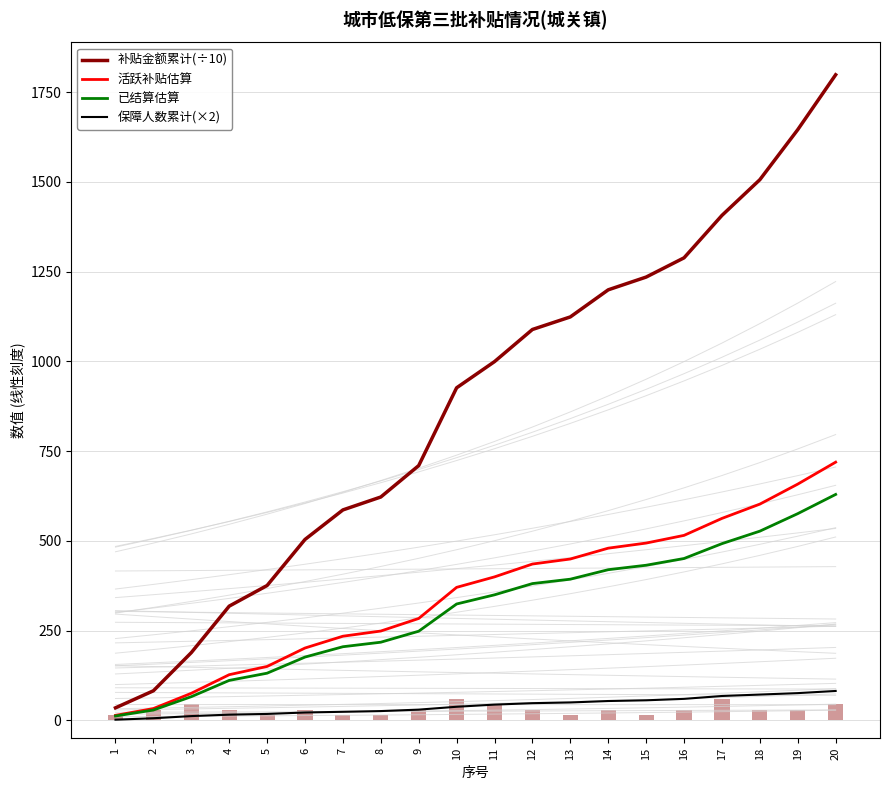

Which series has the widest spread of values?

补贴金额累计(÷10)